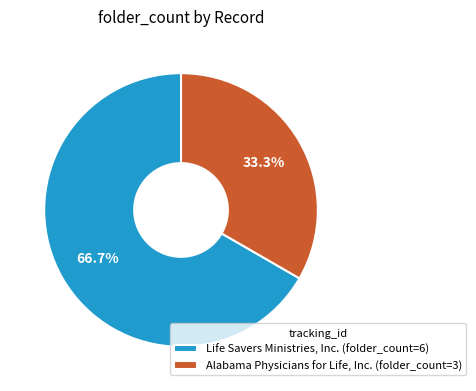

Is there any slice that represents more than half of the pie?

Yes